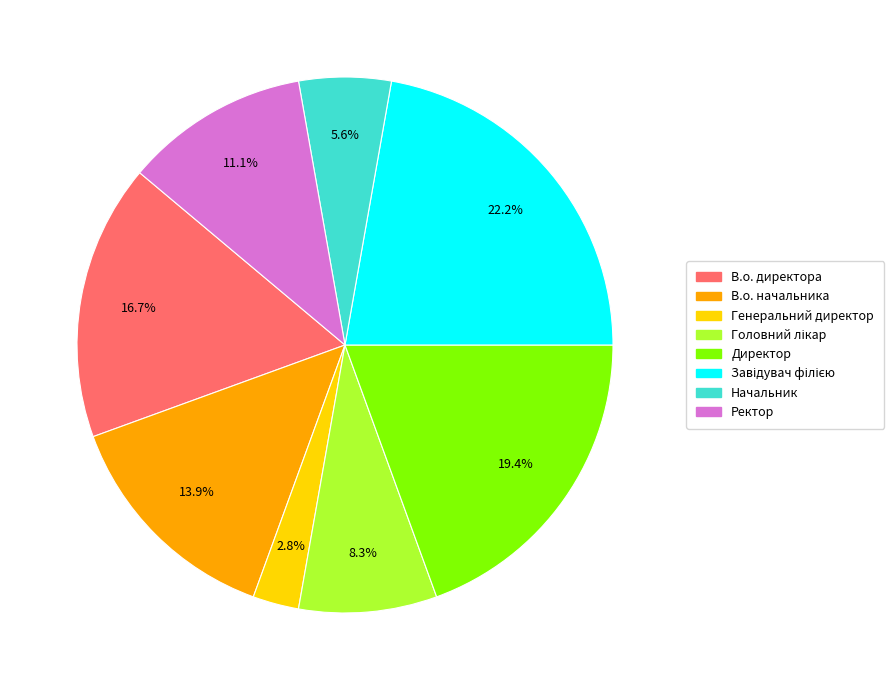

Is there any slice that represents more than half of the pie?

No